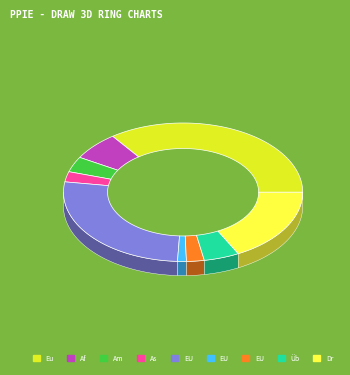

Rank the categories by value from highest to lowest.

Europa, EU-17, Drittstaaten, Afrika, Übrige Europa, Amerika, Asien, EU-2, EU-8